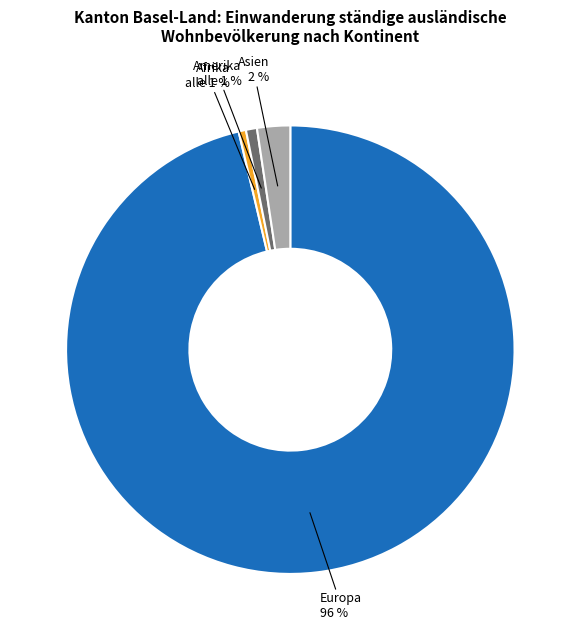

To the nearest percent, what is the average slice percentage?

25%